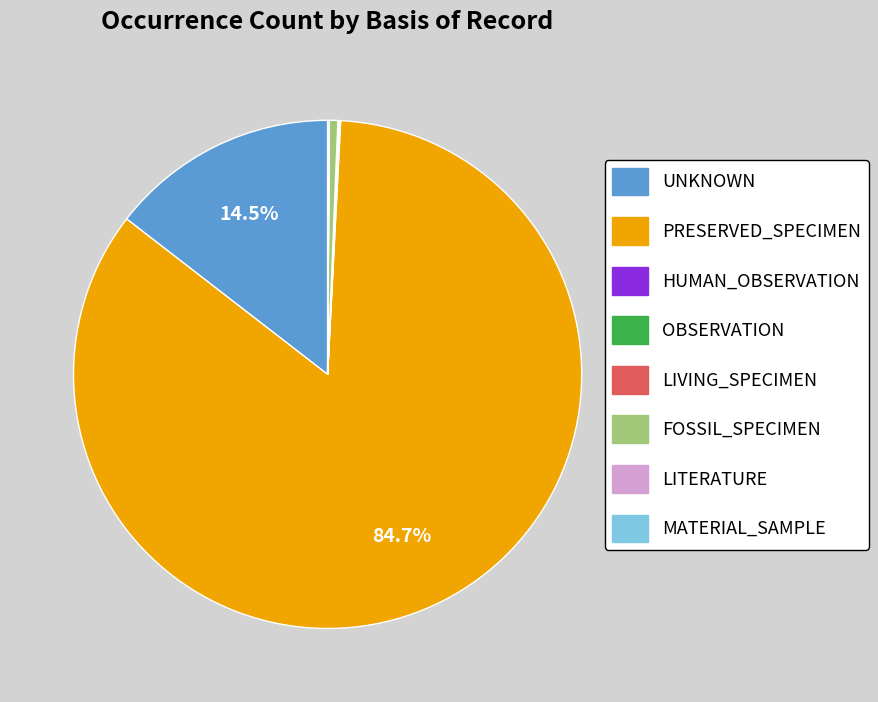

How much of the chart is everything except UNKNOWN?

85.5%